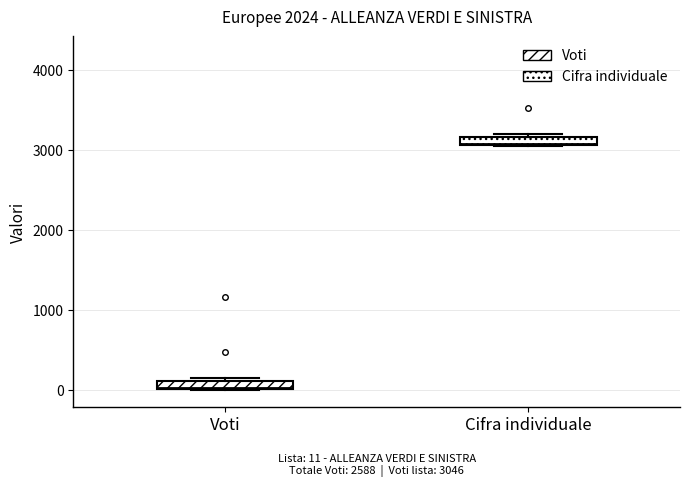

Which box has the lowest median line?

Voti